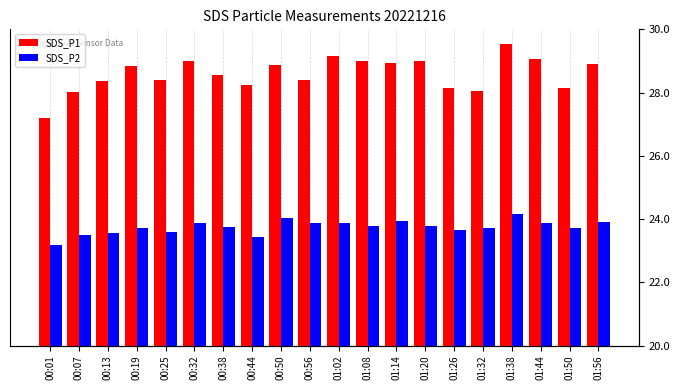

Count the number of data series in this chart.

2